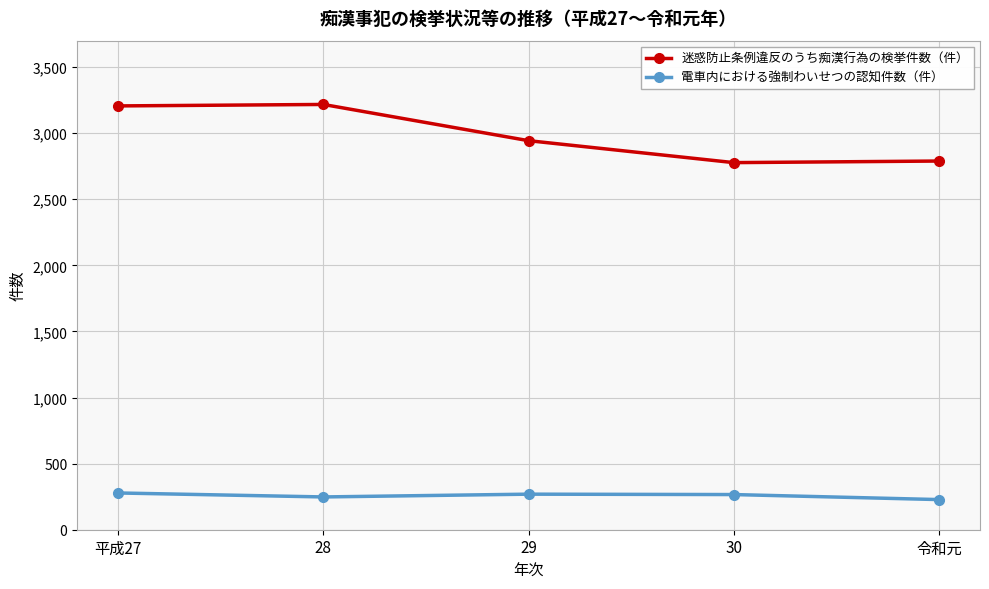

True or false: 迷惑防止条例違反のうち痴漢行為の検挙件数（件） and 電車内における強制わいせつの認知件数（件） intersect in this chart.

False